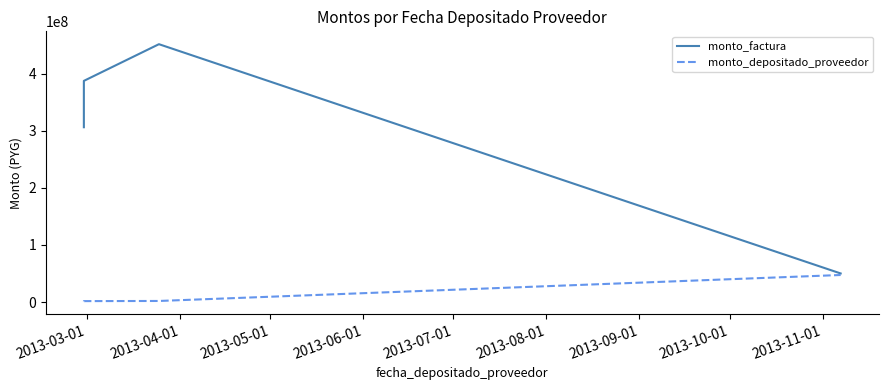

At which label is monto_factura closest to 250645761?

2013-03-01